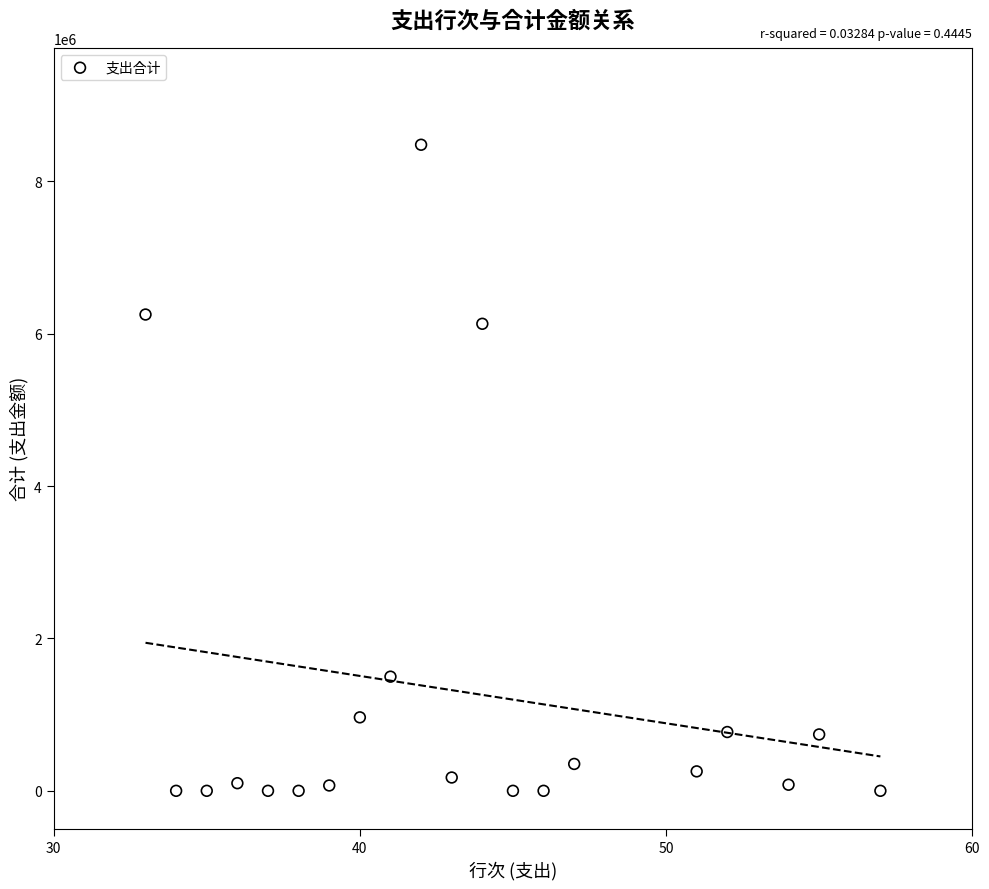

What is the range of Y values (max minus min)?

8480000.0